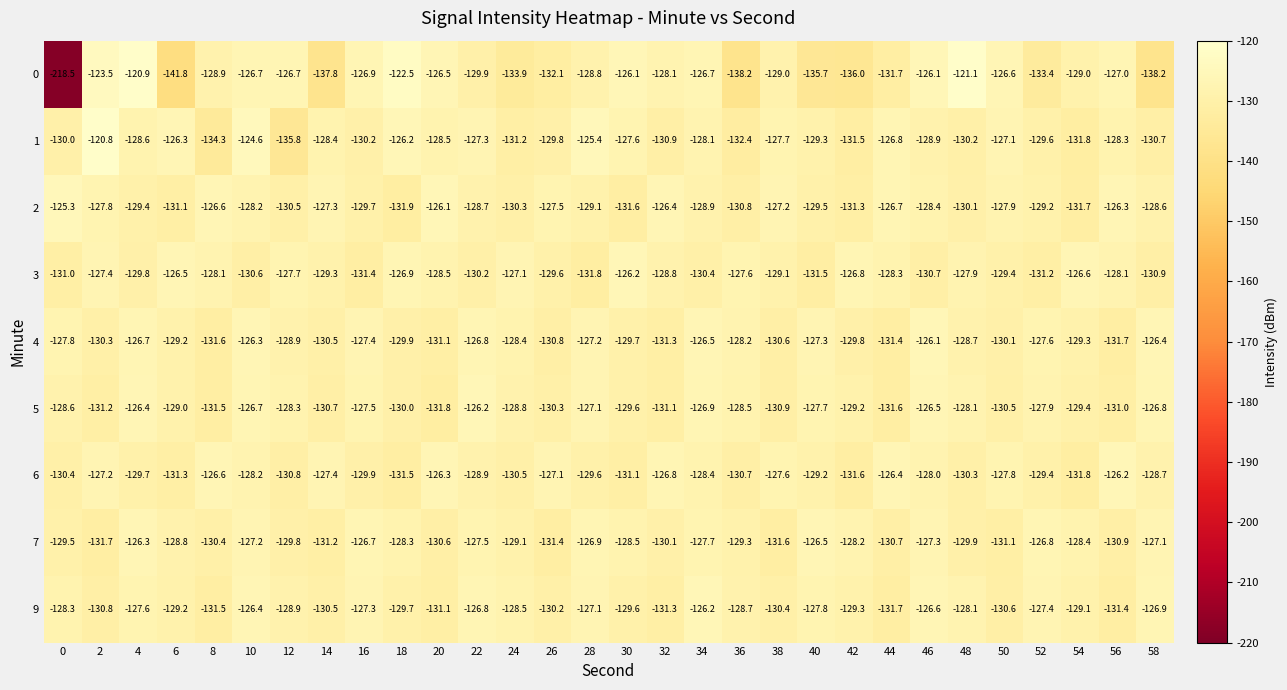

Between 6 and 8, which series saw the biggest shift?

0